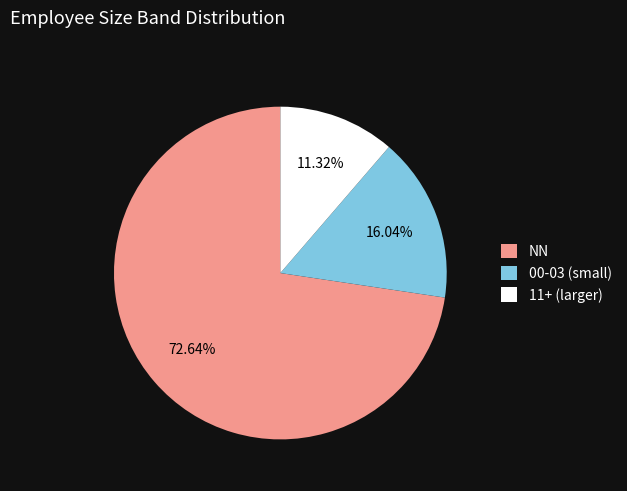

Rank the categories by value from lowest to highest.

11+ (larger), 00-03 (small), NN